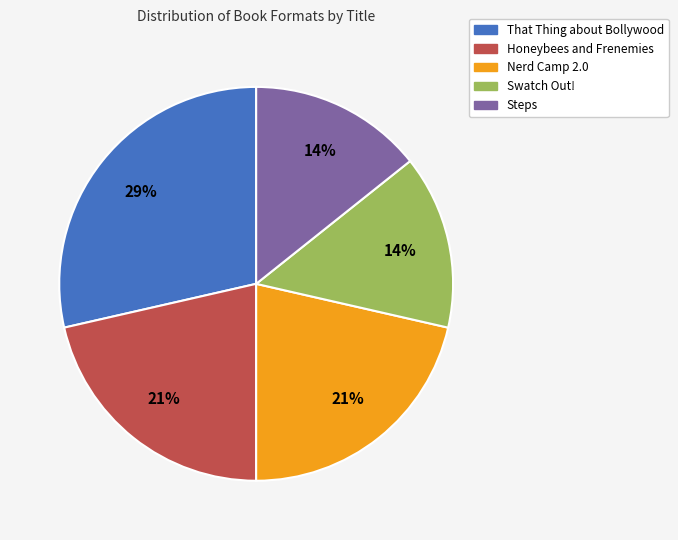

Is it true that Steps is 23% of the pie?

False